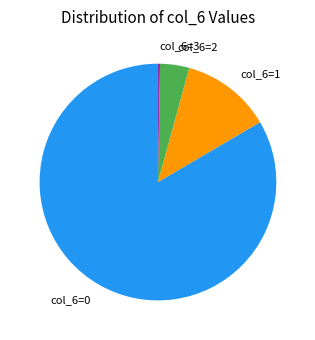

Combined, do col_6=1 and col_6=2 account for over 50%?

No